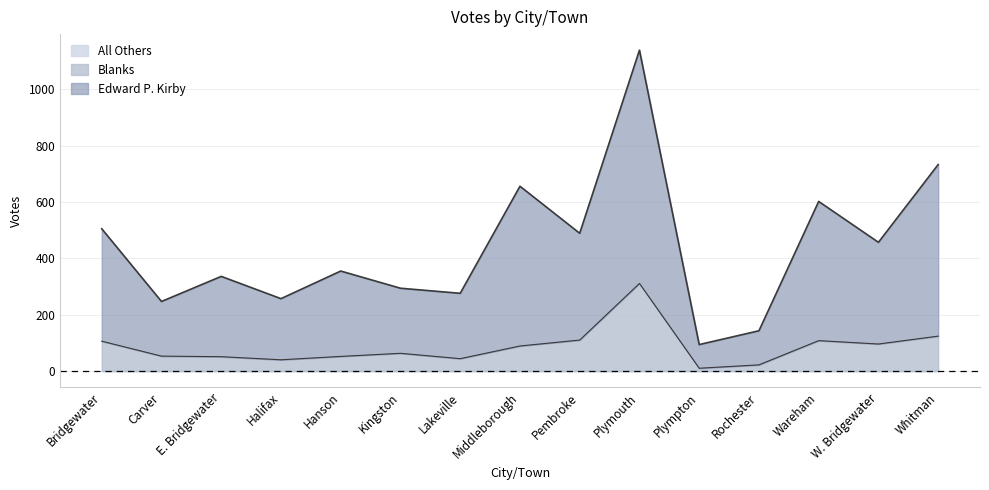

What is the difference between the second highest and minimum values in the Blanks series?

114